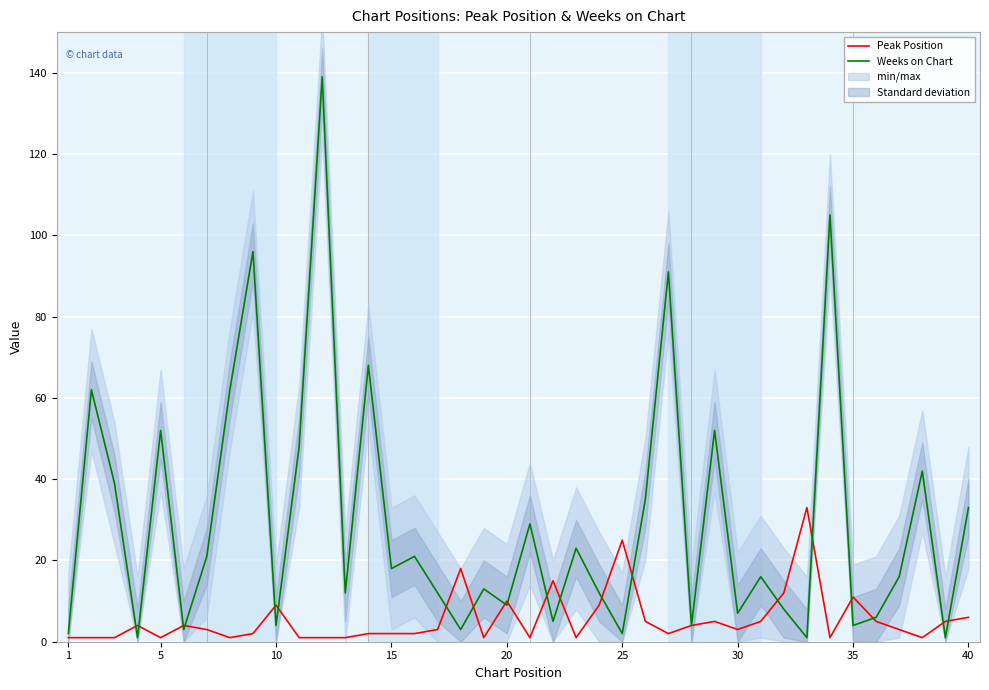

In Weeks on Chart, how many points are lower than both neighbors (excluding endpoints)?

14